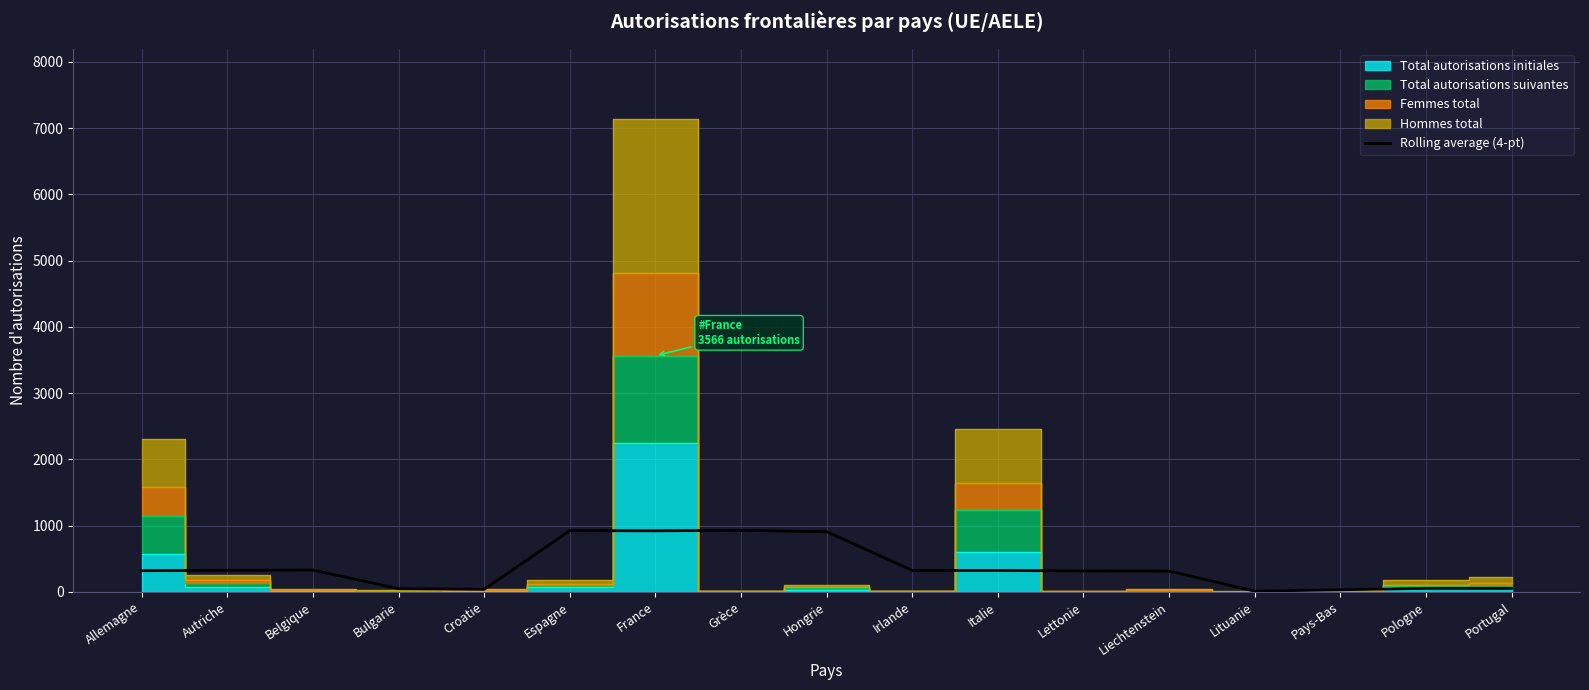

The Rolling average (4-pt) series shows 329.2 at Belgique. True or false?

True